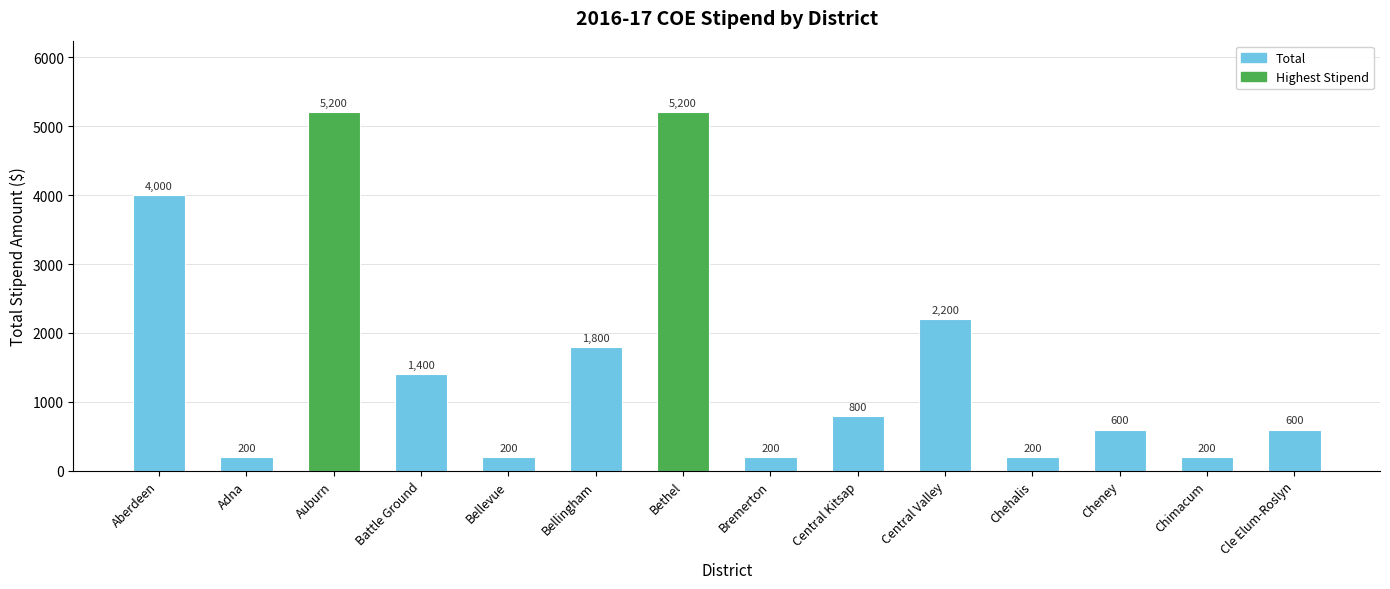

What is the label of the 5th bar from the left?

Bellevue